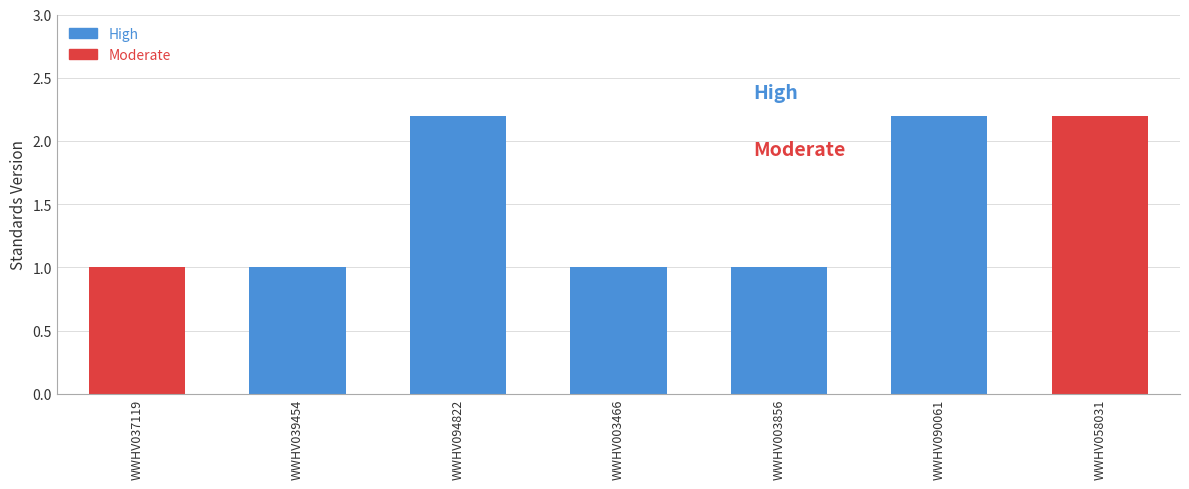

Which has a higher value, WWHV039454 or WWHV090061?

WWHV090061